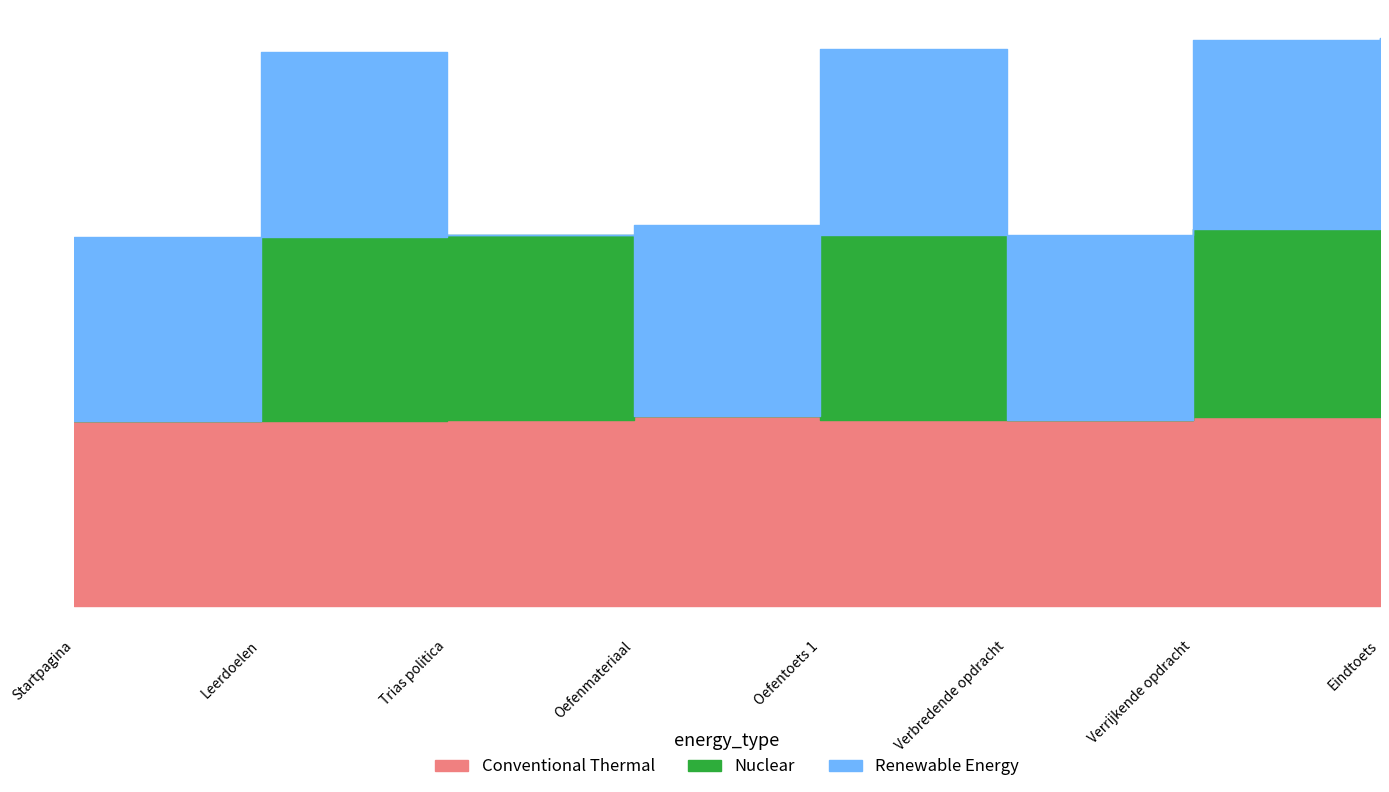

What is the difference between the maximum and second lowest values in the Nuclear series?

4792822